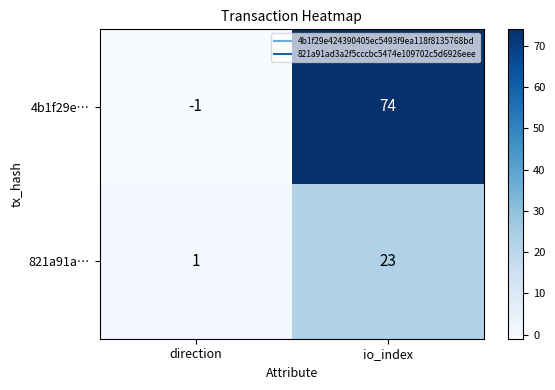

Which category has the lowest value across all series?

direction